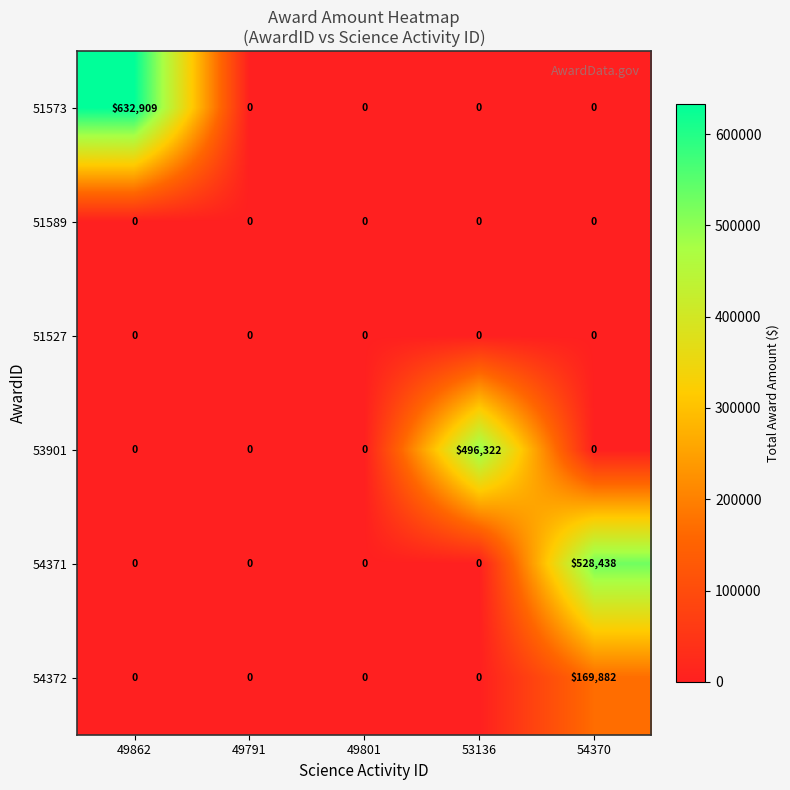

What is the total value across all series at 49862?

632909